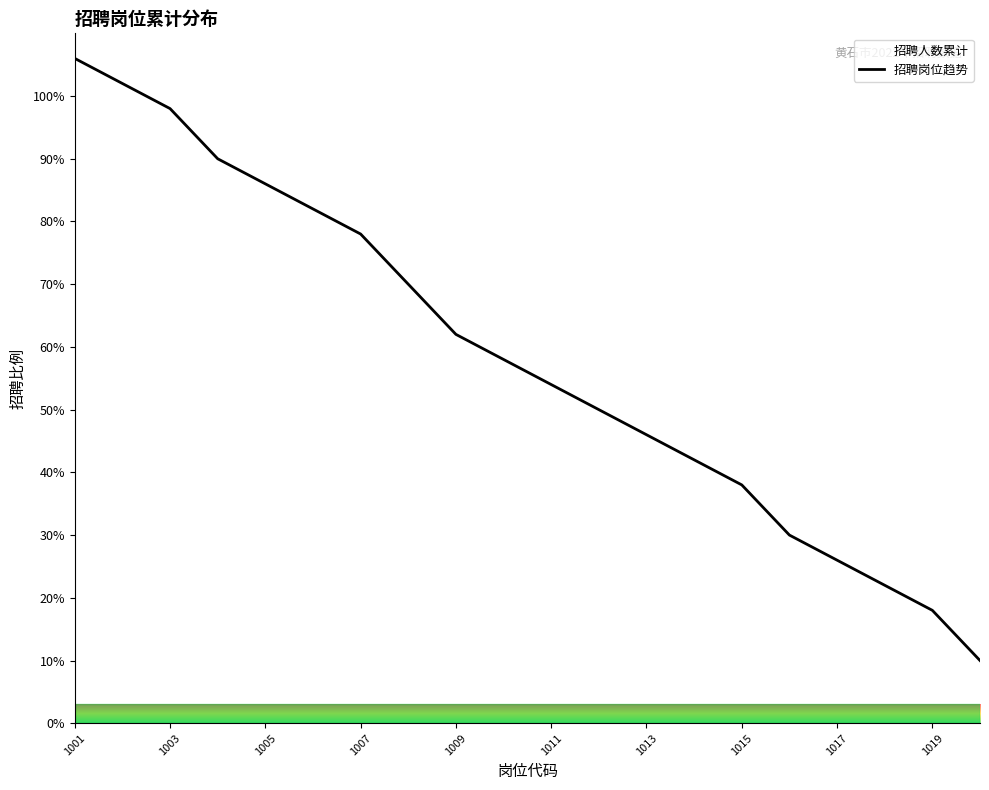

Read the value at 1007.

78.0